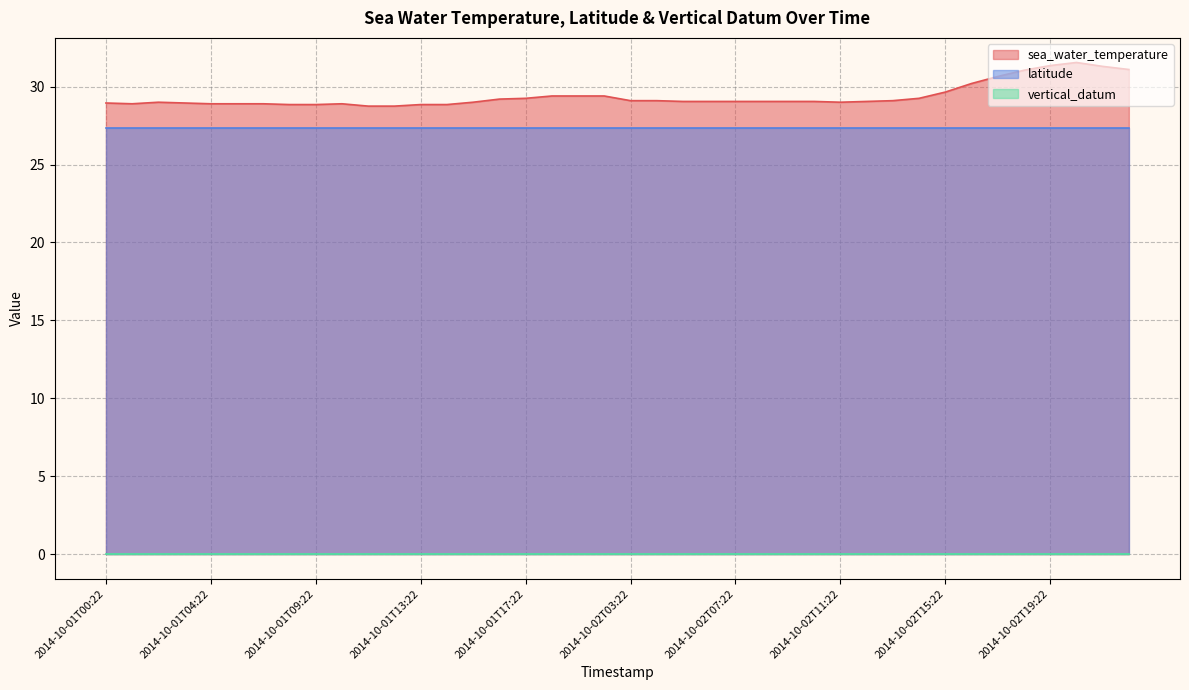

True or false: vertical_datum has more than 2 interior local peaks.

False